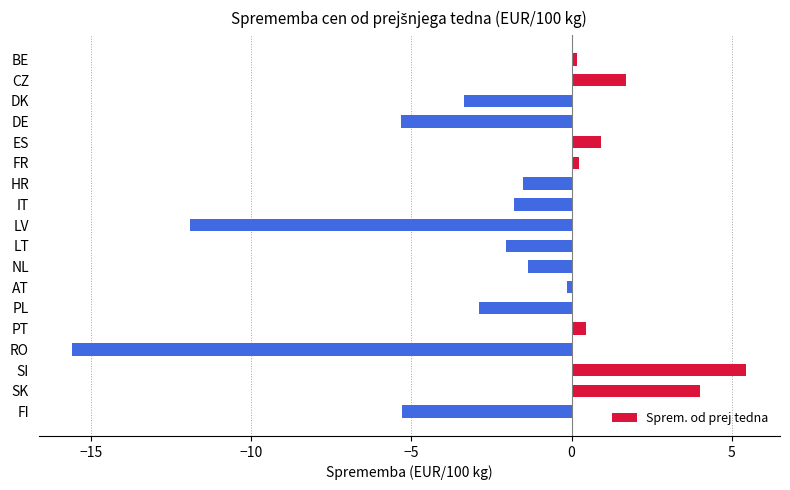

What is the sum of the values at HR and DK?

-4.9